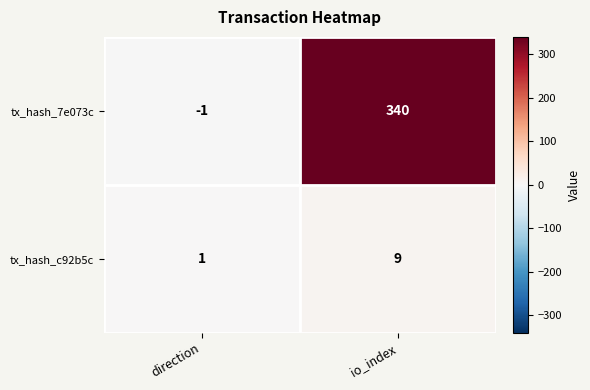

List the series in order of their peak value, lowest first.

tx_hash_c92b5c, tx_hash_7e073c